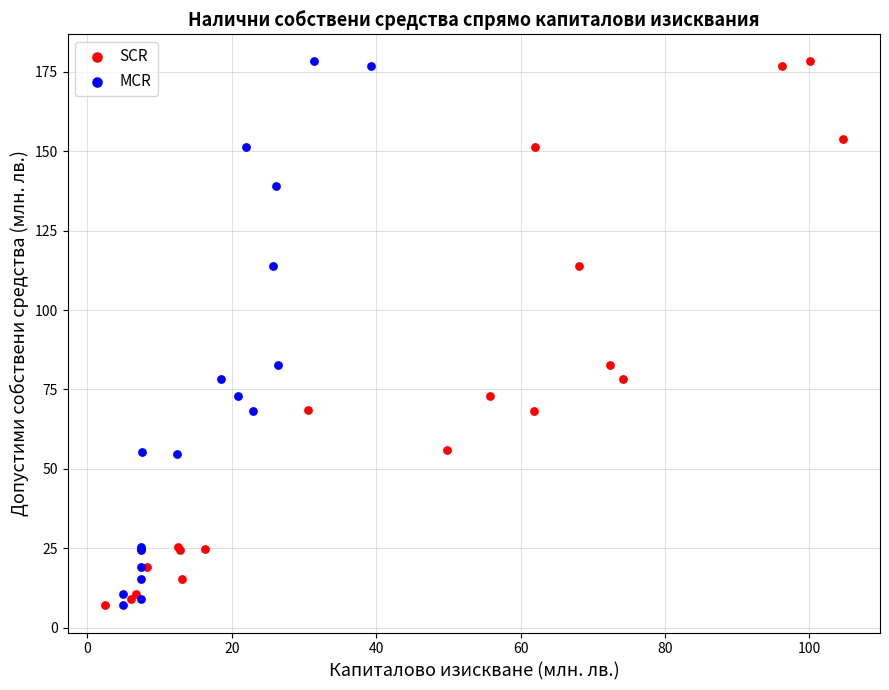

What are all the series names shown in the legend?

SCR, MCR